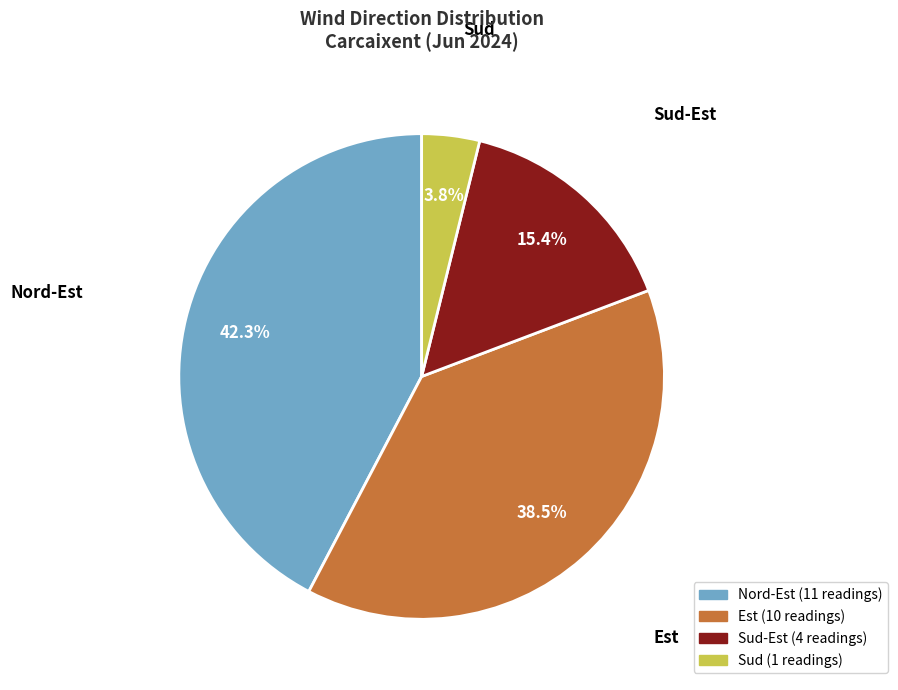

Is there any slice that represents more than half of the pie?

No